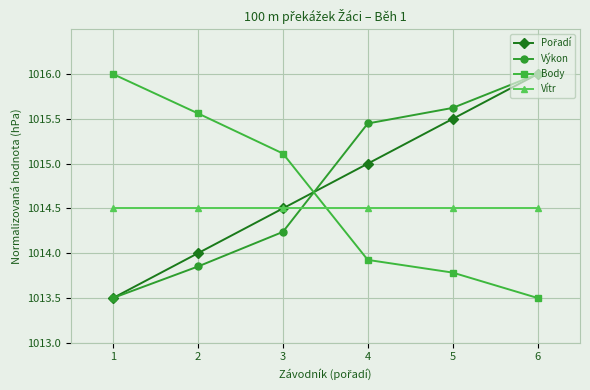

What is the difference between the Body values at 2 and 4?

1.6